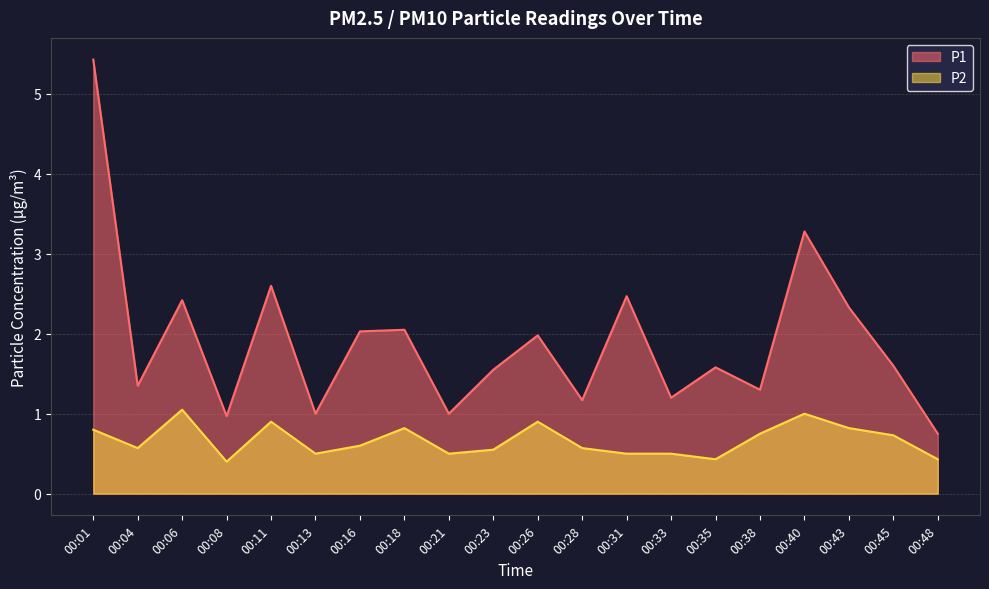

What is the average value of the P2 series?

0.7